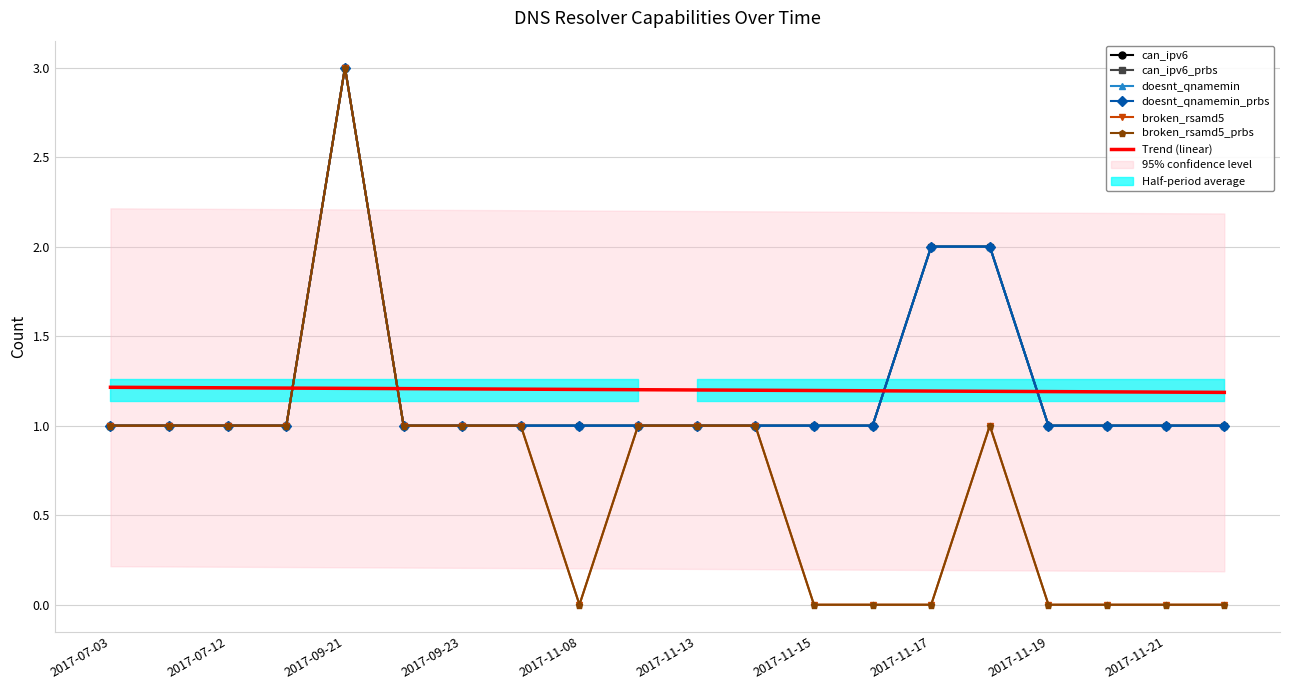

How many data points in can_ipv6_prbs are above 1?

3